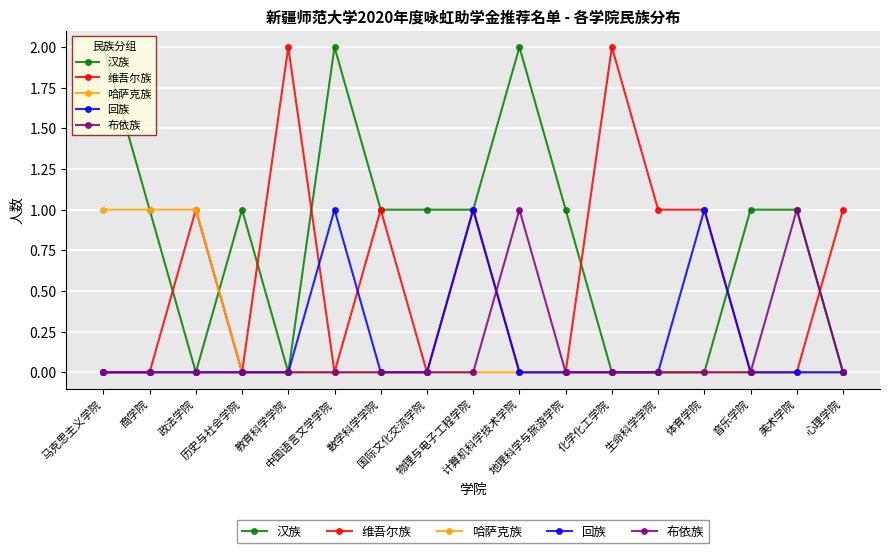

What is the value of the 汉族 point at the 8th from the left?

1